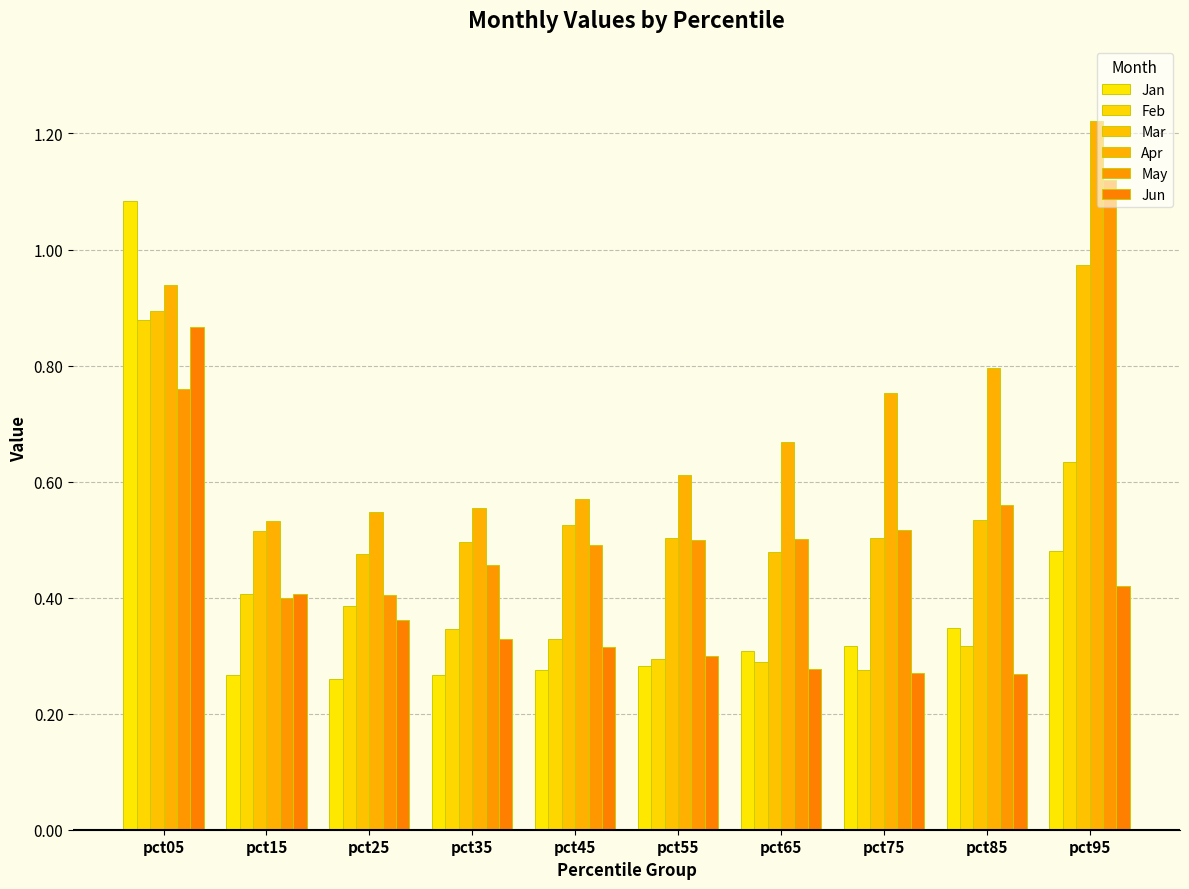

What is the sum of all Jun values?

3.8